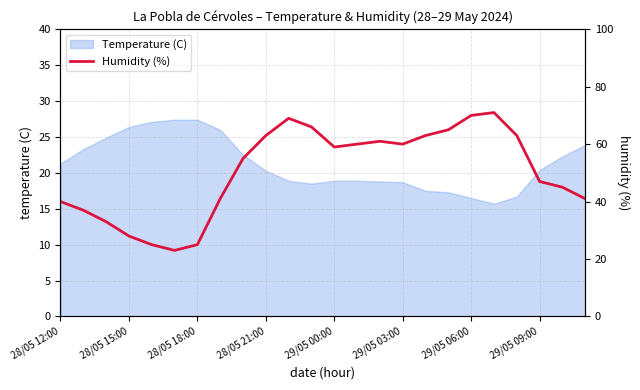

True or false: Temperature (C) has a value of 9.3 at 29/05 06:00.

False